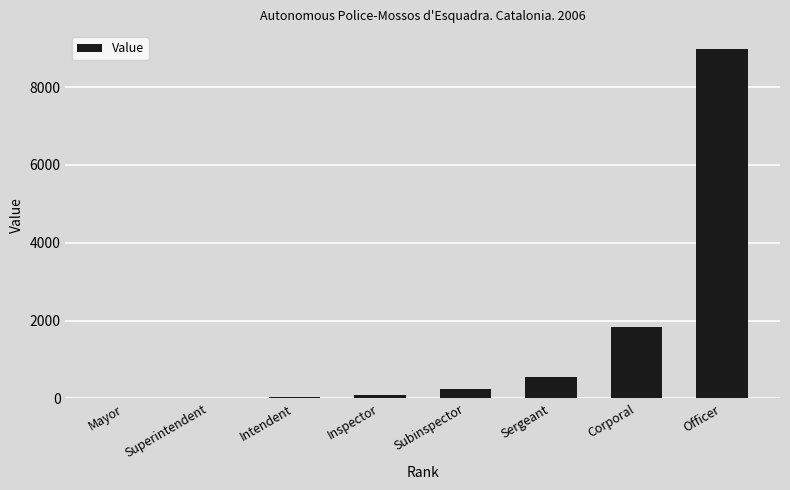

Are the bars horizontal?

No